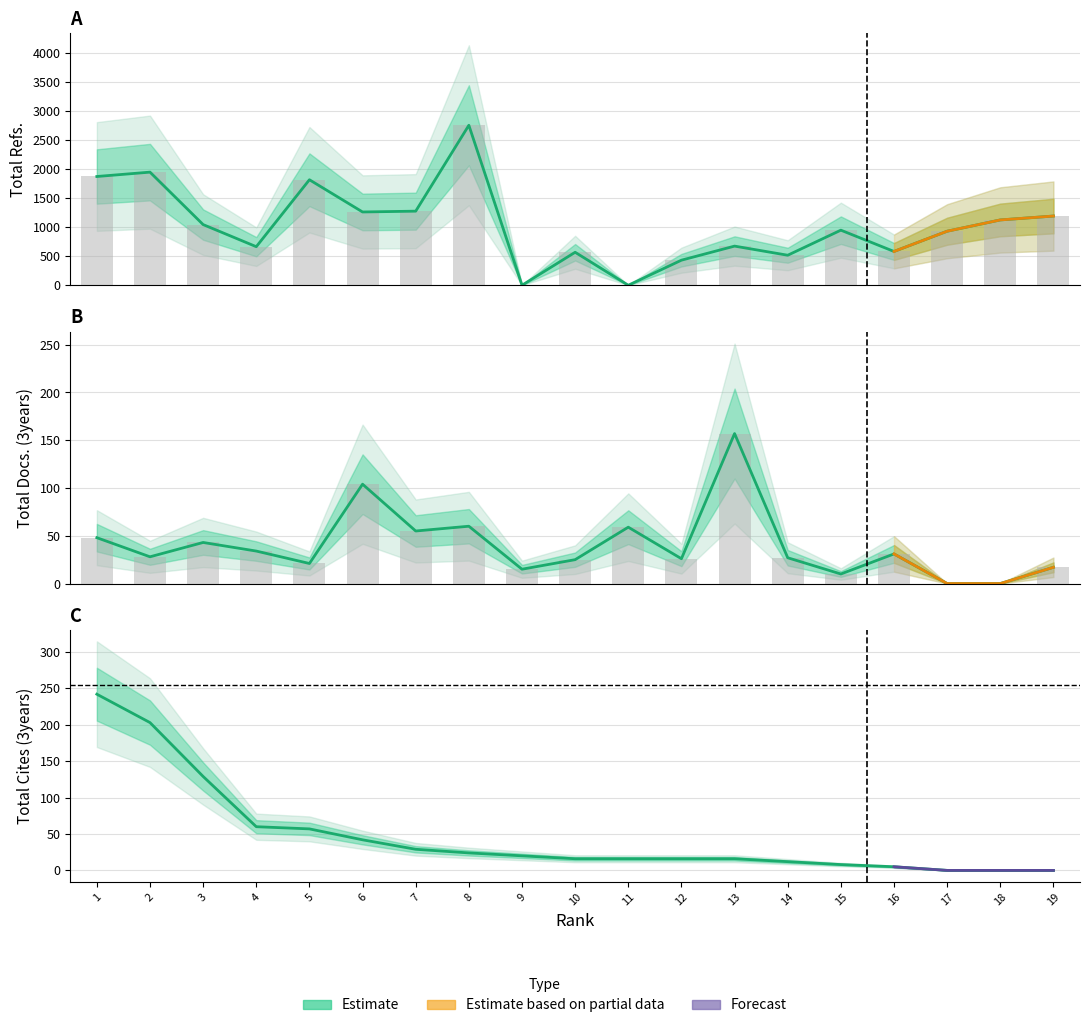

How many positive values does the Total Cites (3years) series have?

16